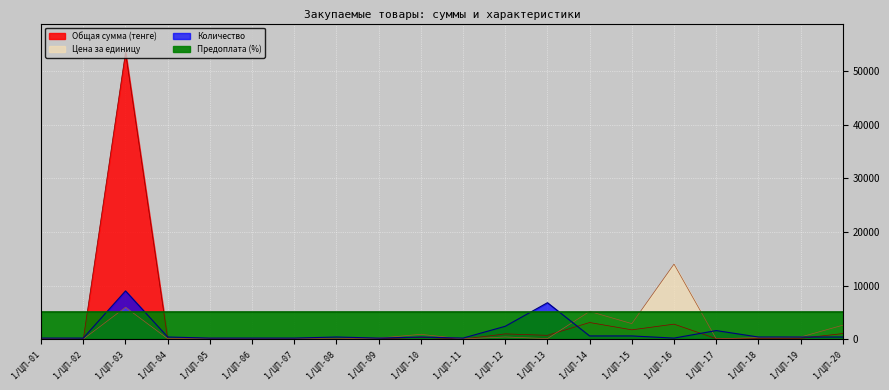

Which label corresponds to the smallest value in the chart?

1/ЦП-02